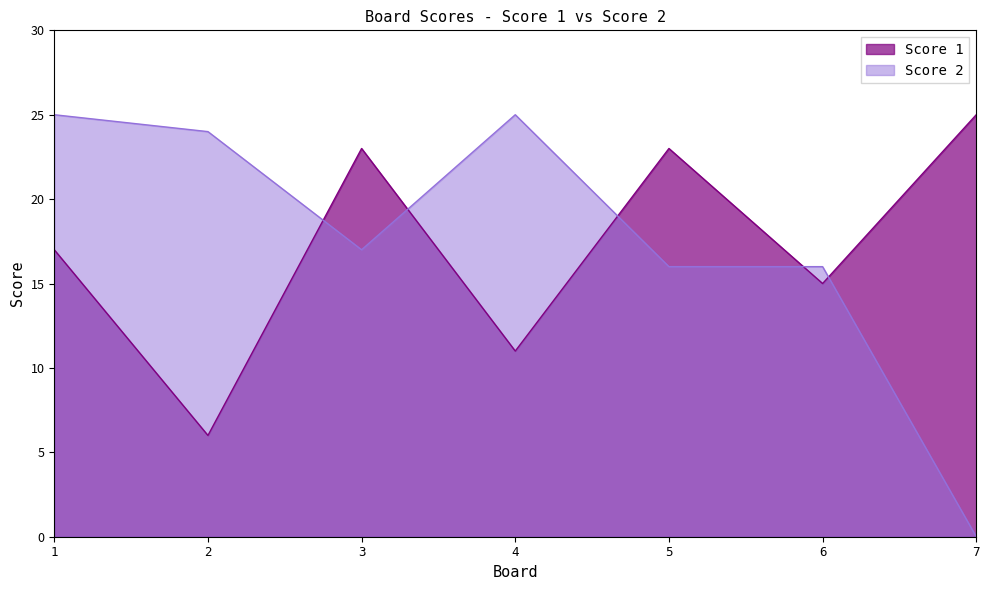

Rank the series by their average value, from highest to lowest.

Score 2, Score 1